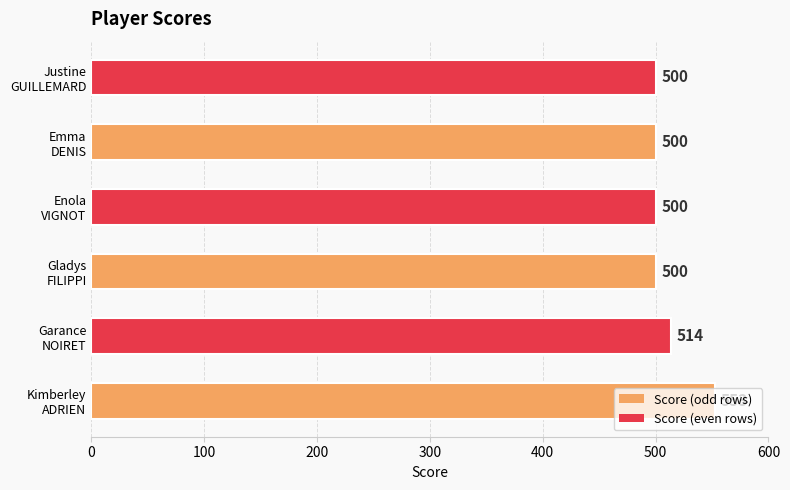

What is the greatest value displayed?

553